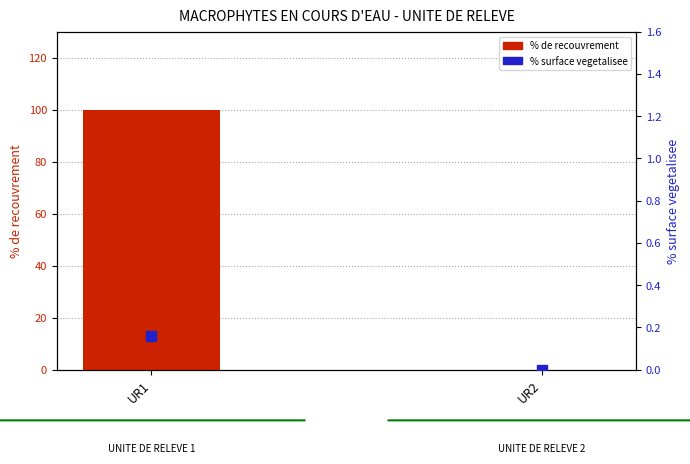

Which series contains the highest Y value?

% de recouvrement